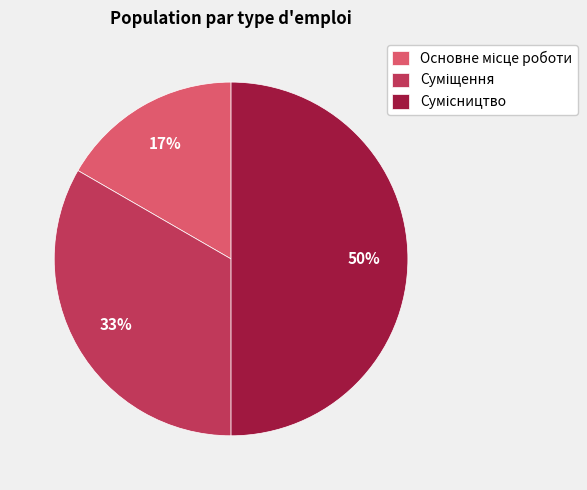

To the nearest percent, what is the difference between the largest and smallest slice percentages?

33%